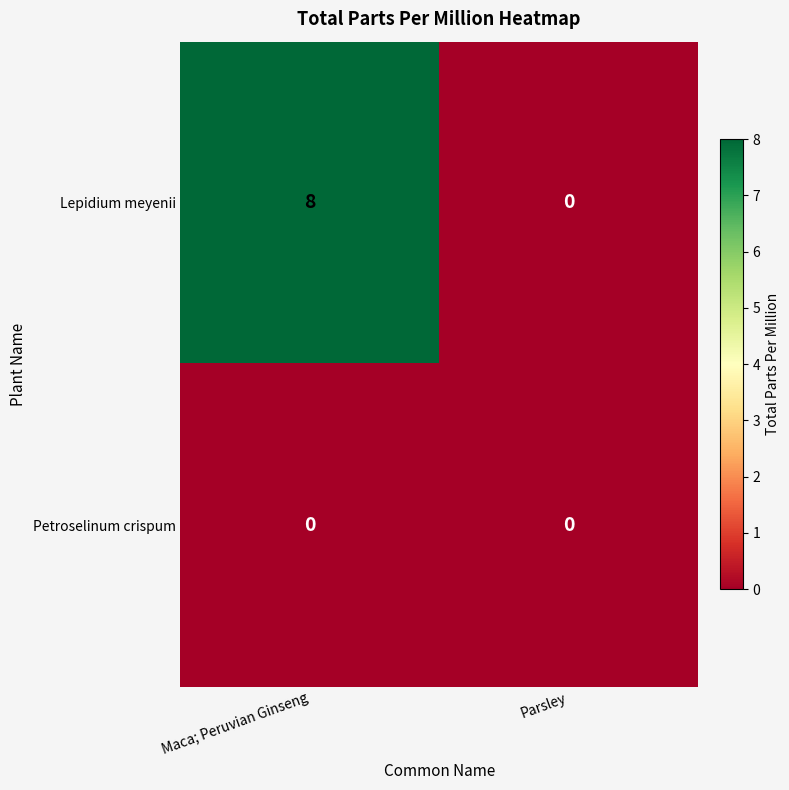

Is it true that Petroselinum crispum equals 0 at Maca; Peruvian Ginseng?

True